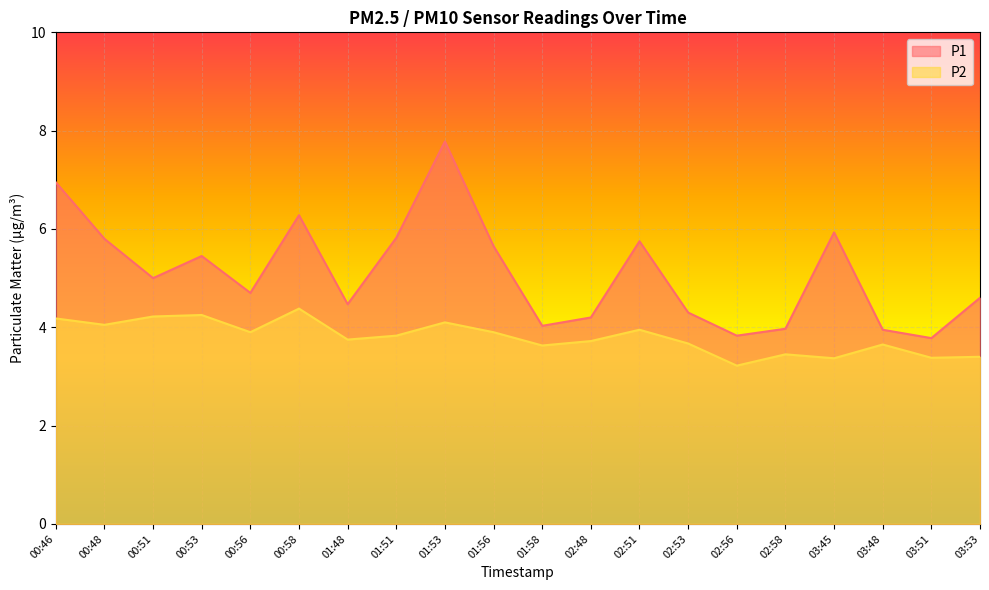

What is the total value across all series at 00:58?

10.7